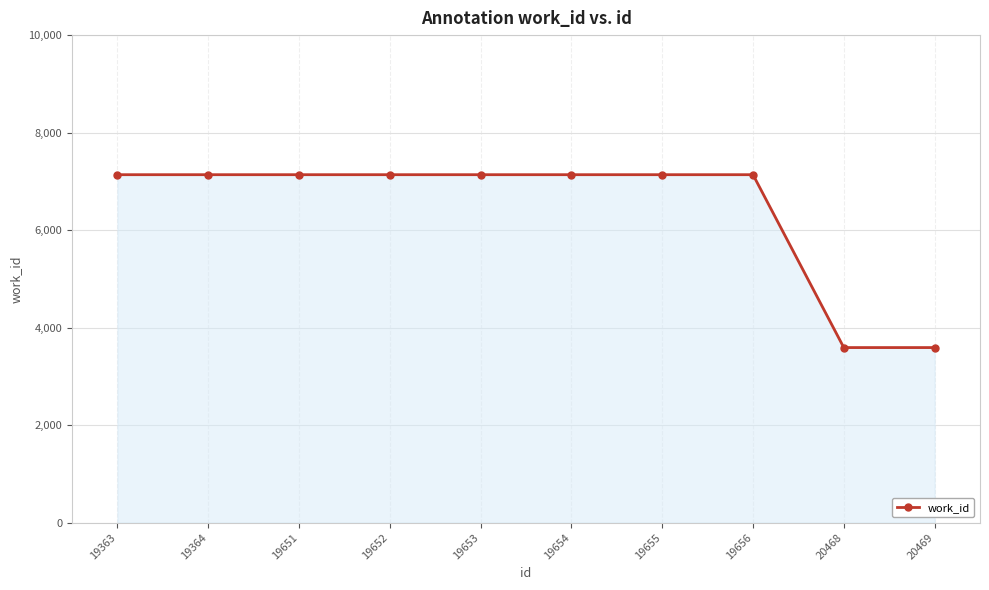

Is it true that the value at 19656 is 7137?

True